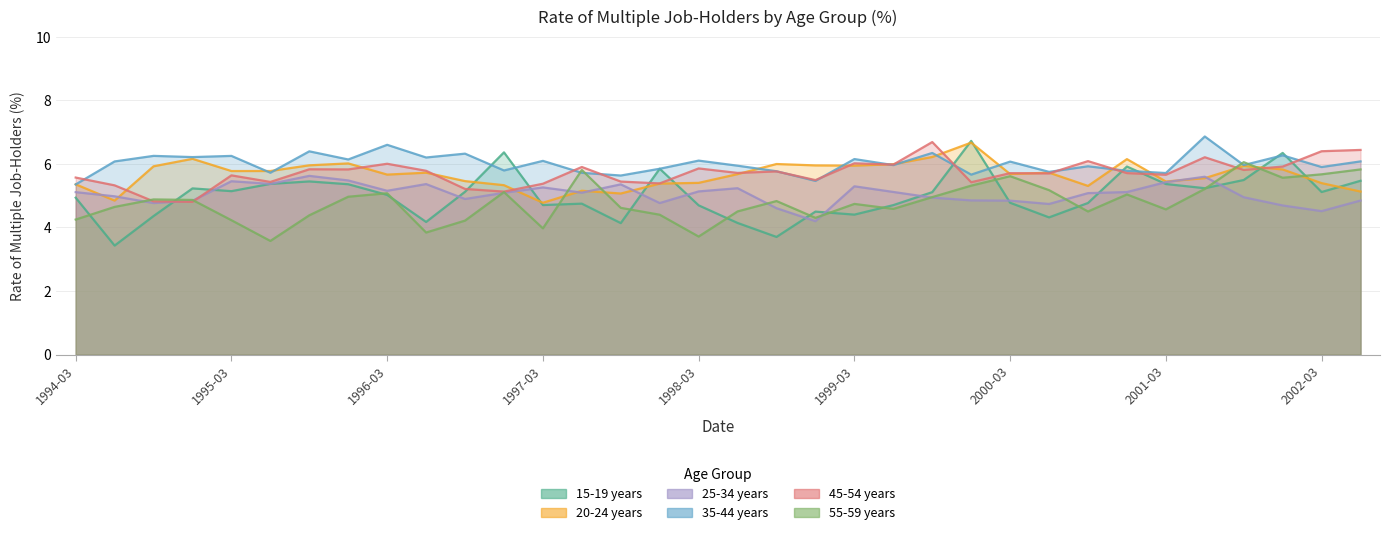

Which series changed the most between 1995-12 and 1996-03?

35-44 years